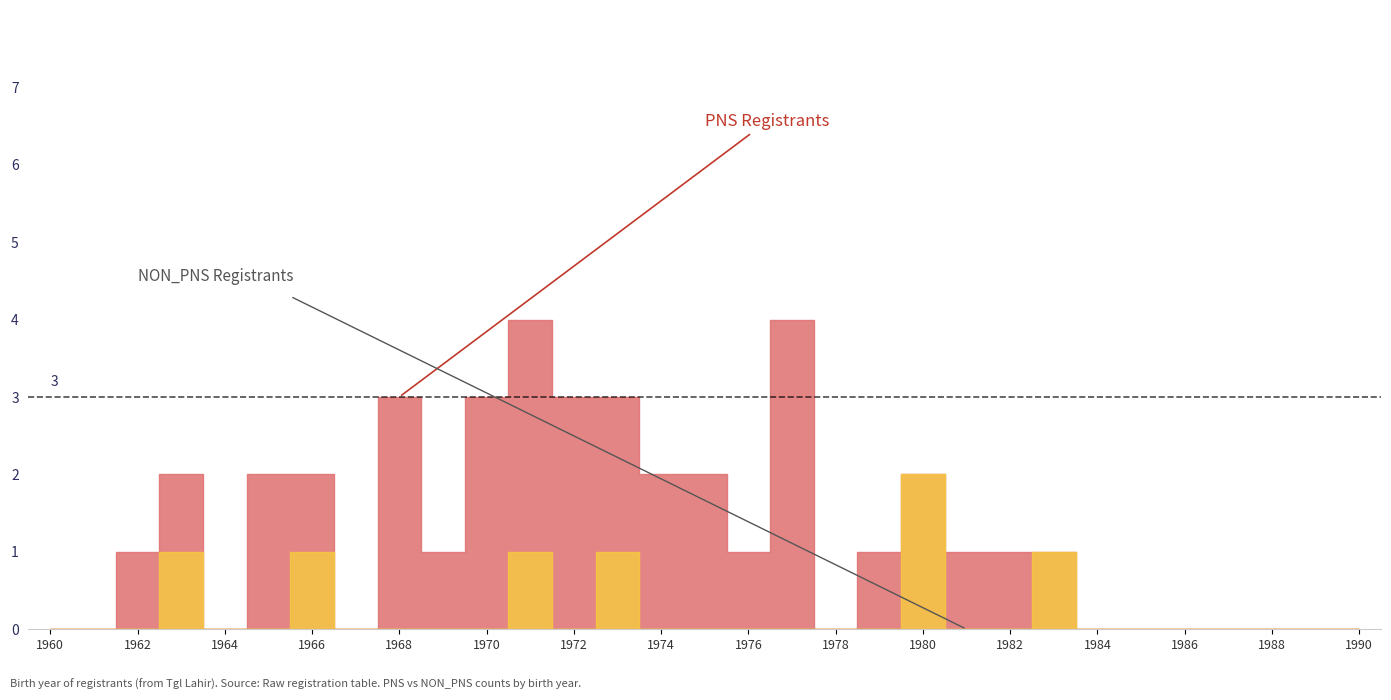

What is the value of the pns_count point at the 18th from the left?

4